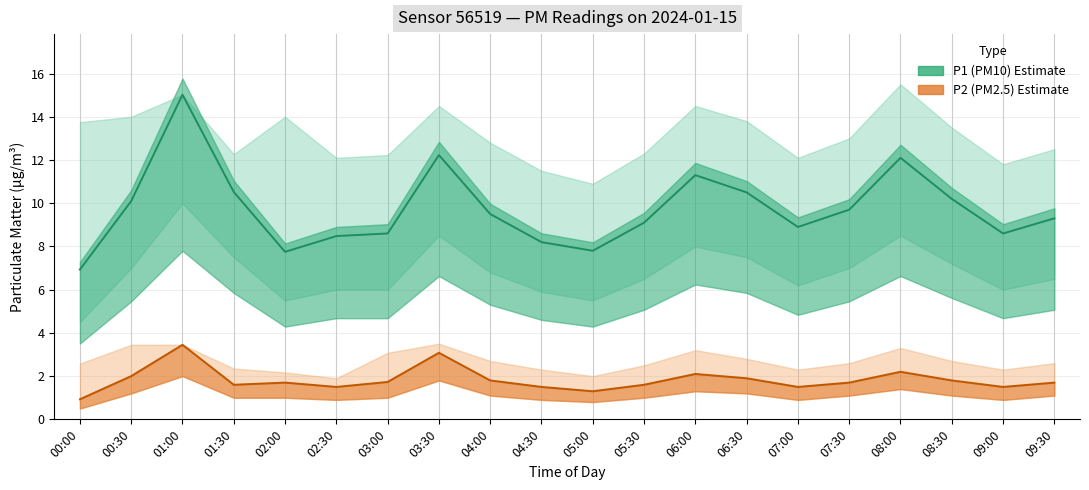

Which series has the largest range (max minus min)?

P1 (PM10) Estimate